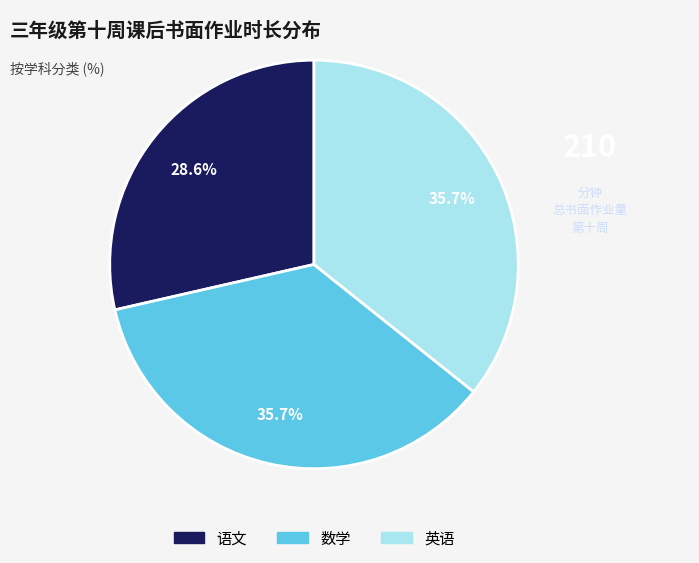

Is there any slice that represents more than half of the pie?

No